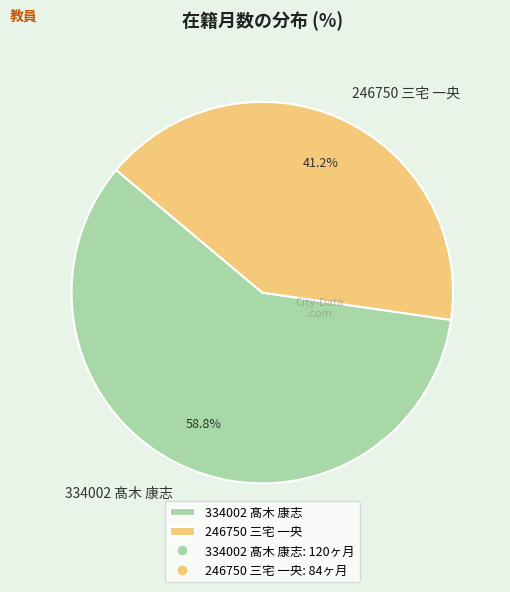

To the nearest percent, what is the difference between the largest and smallest slice percentages?

18%